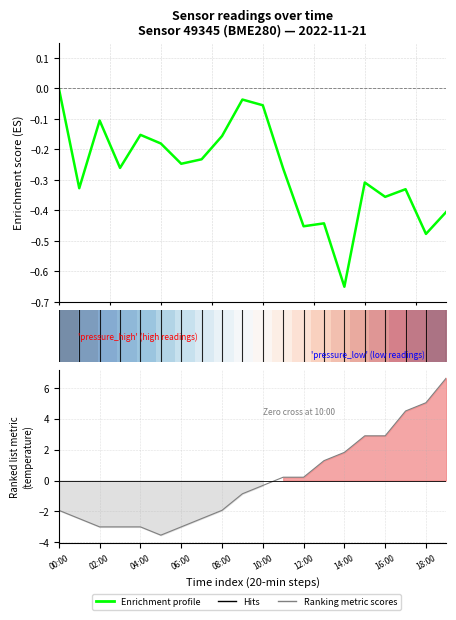

What is the maximum value shown in the chart?

6.6